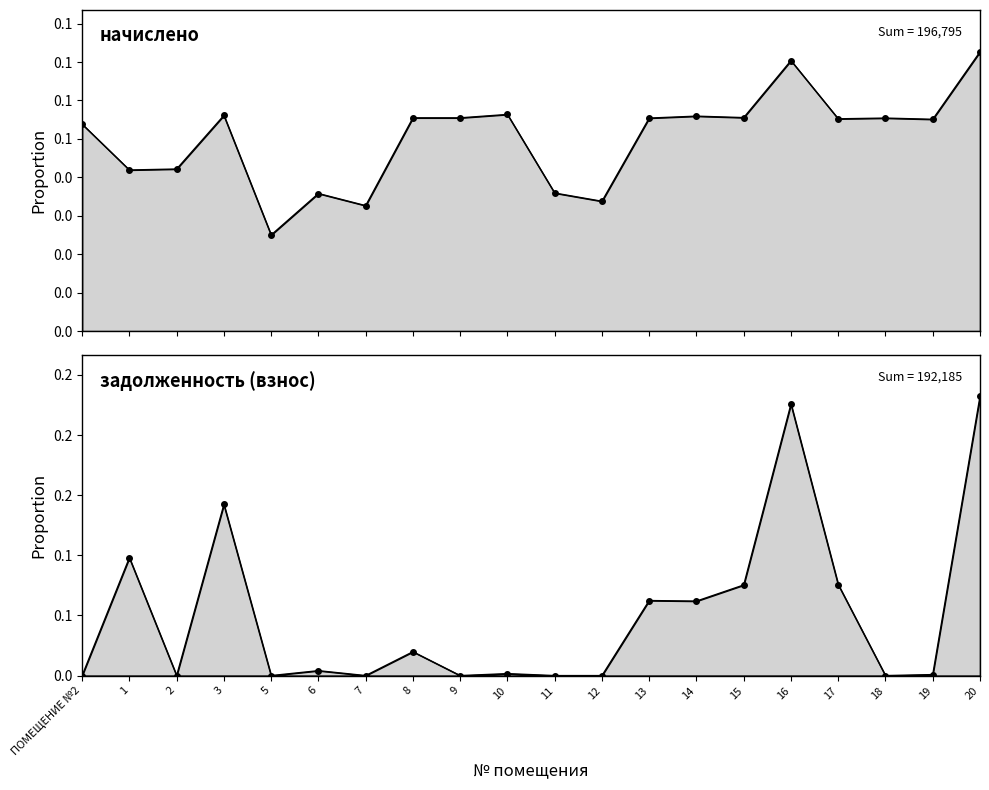

What is the value of the задолженность (взнос) point at the 17th from the left?

0.1